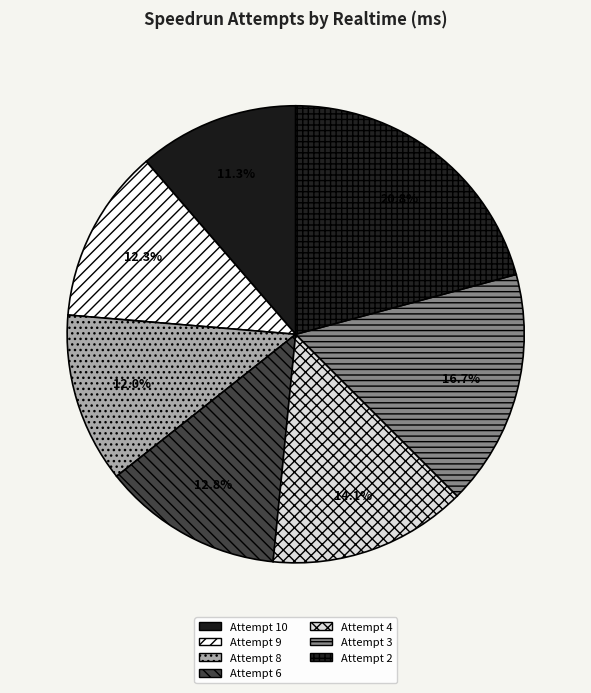

Combined, what portion of the pie is Attempt 3 and Attempt 10?

28.1%